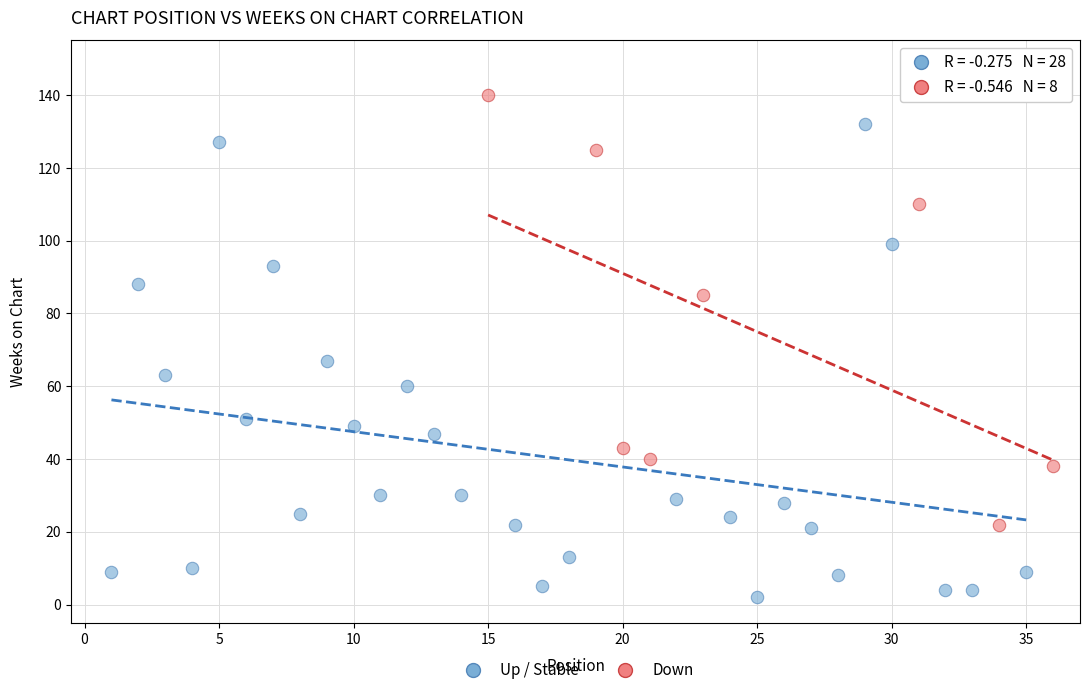

Which series reaches the maximum Y coordinate?

Down